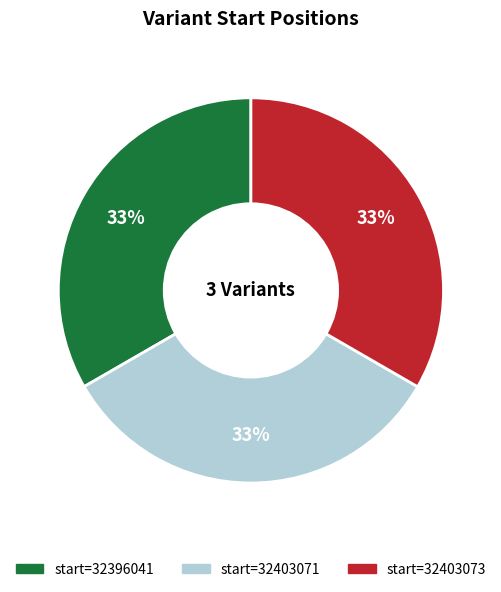

To the nearest percent, what is the average slice percentage?

33%